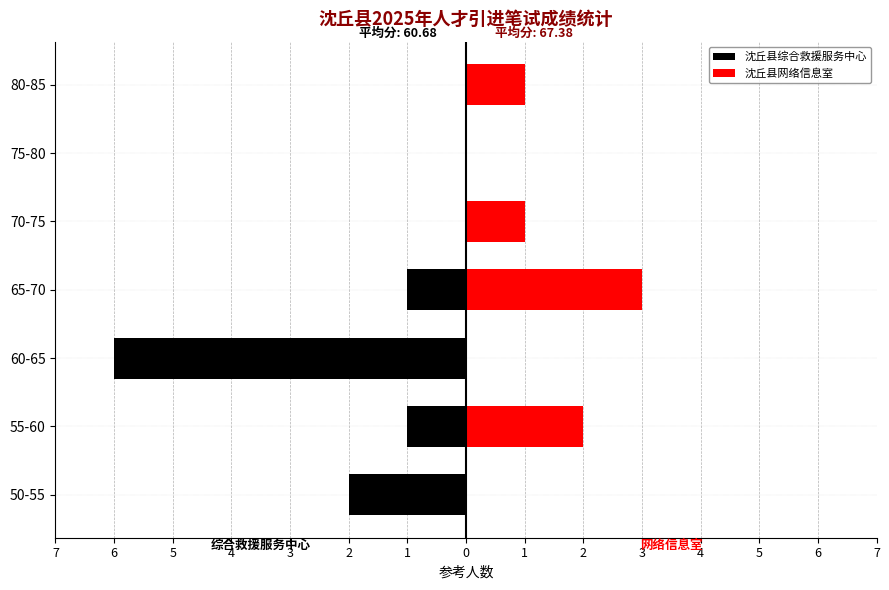

How many bars are there in each group?

2